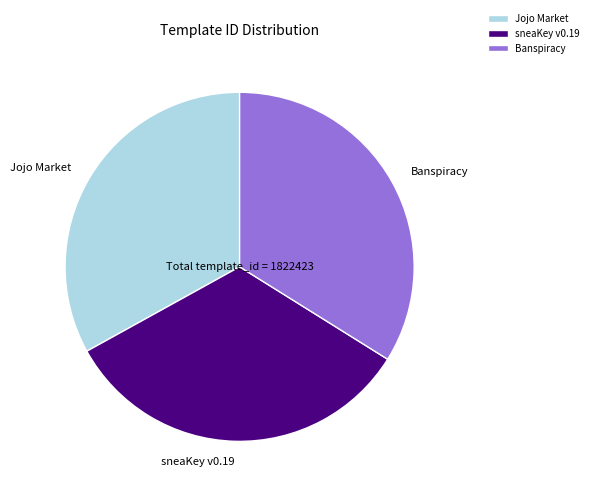

Which category has the biggest portion of the pie?

Banspiracy